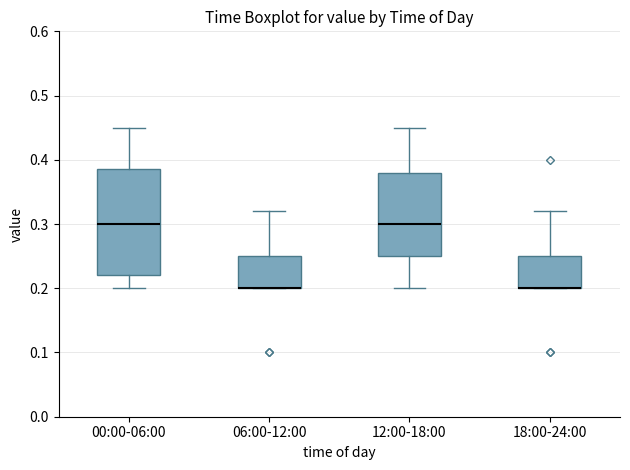

Which box is the tallest, from its lower edge to its upper edge?

00:00-06:00